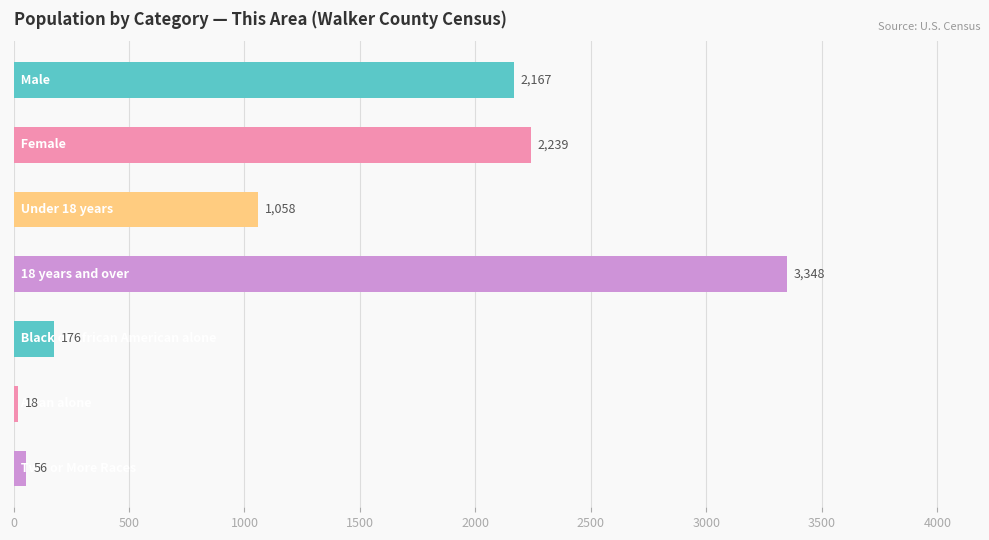

Reading top to bottom, transcribe all the data shown in this chart.

2167	2239	1058	3348	176	18	56